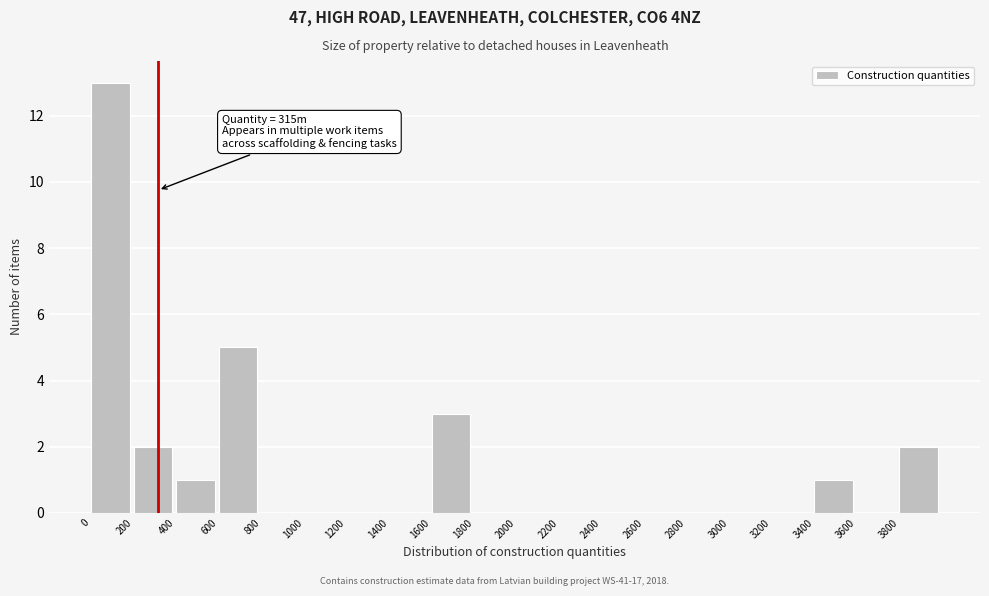

Which range on the x-axis has the tallest bar?

0 to 200